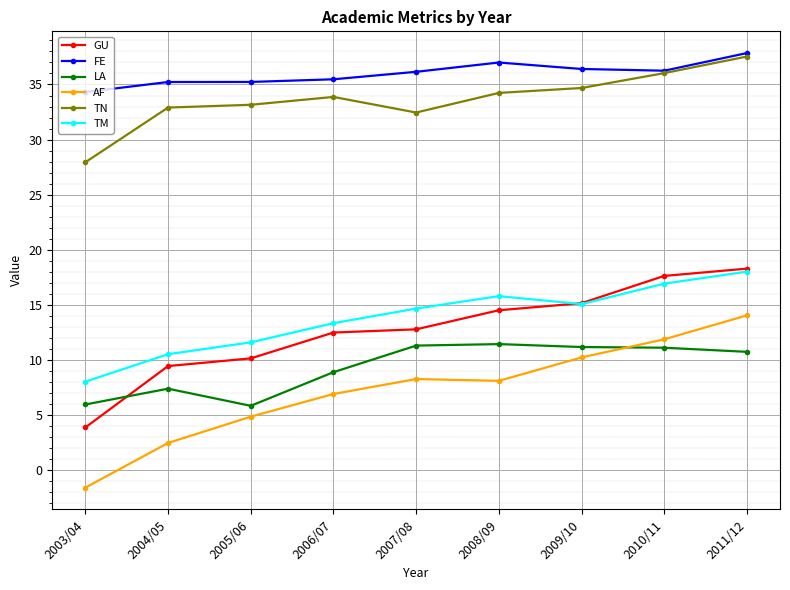

True or false: FE has more than 0 points higher than both neighbors.

True